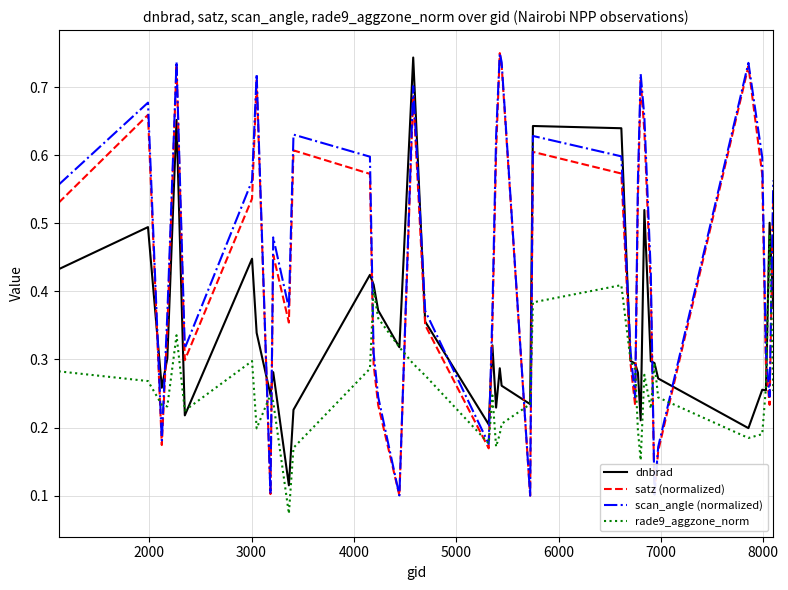

True or false: dnbrad and scan_angle (normalized) cross at least once.

True